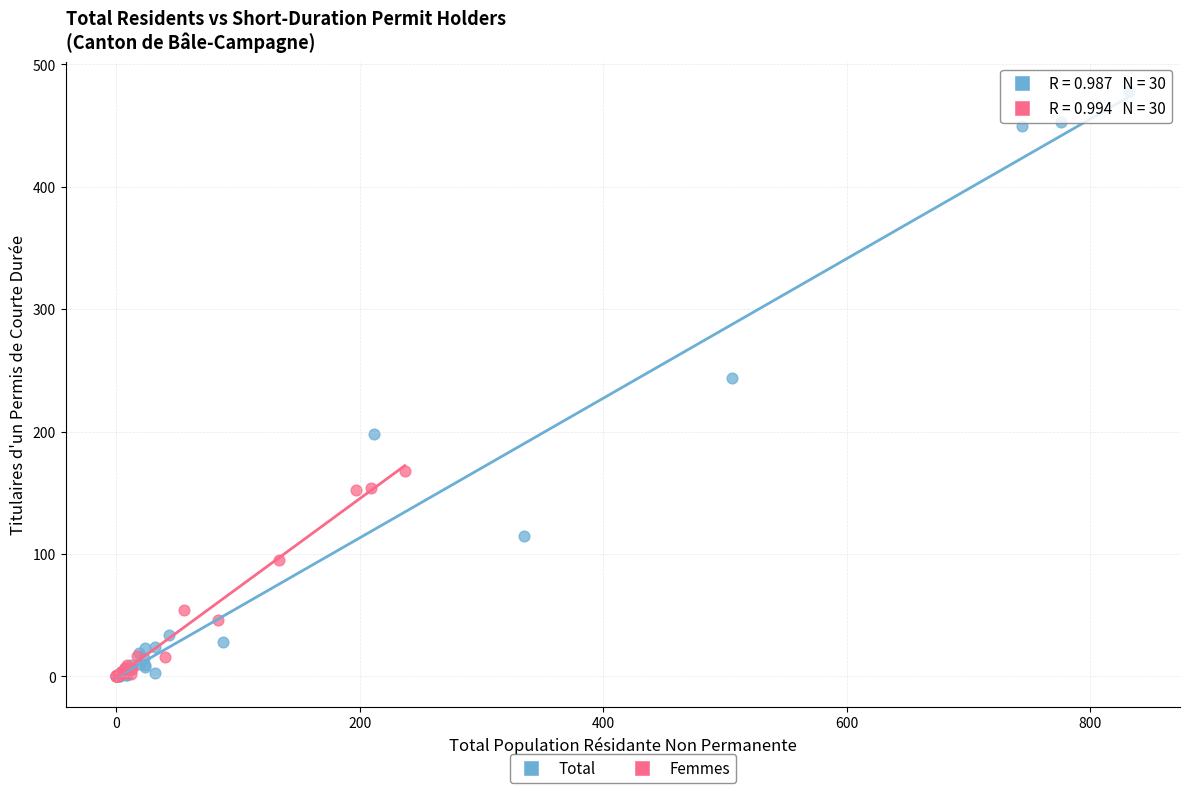

Which series has the widest spread of Y values?

Total